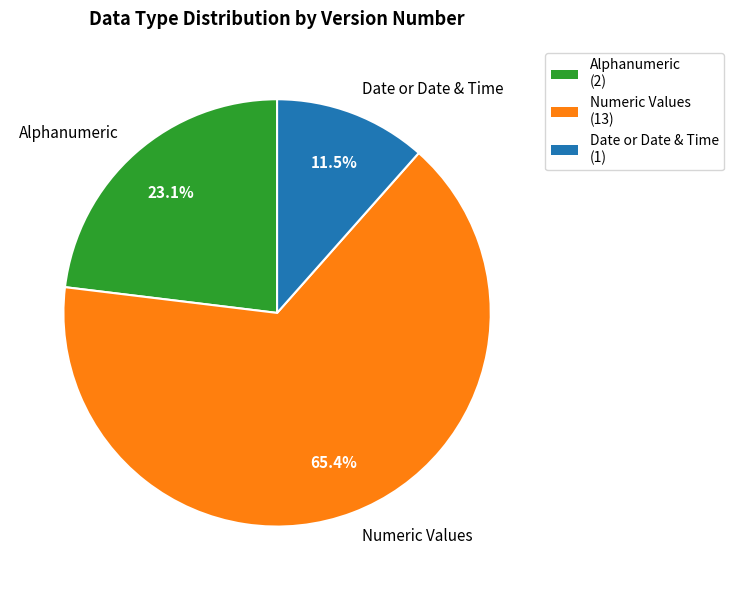

Does any single category account for the majority?

Yes